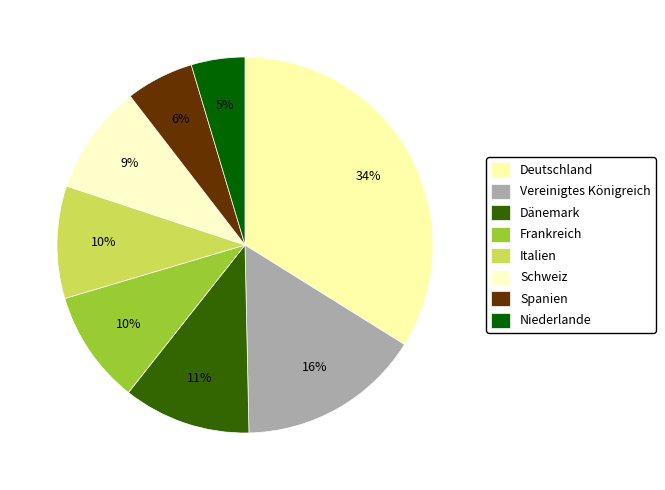

Do Niederlande and Italien together represent more than half of the pie?

No